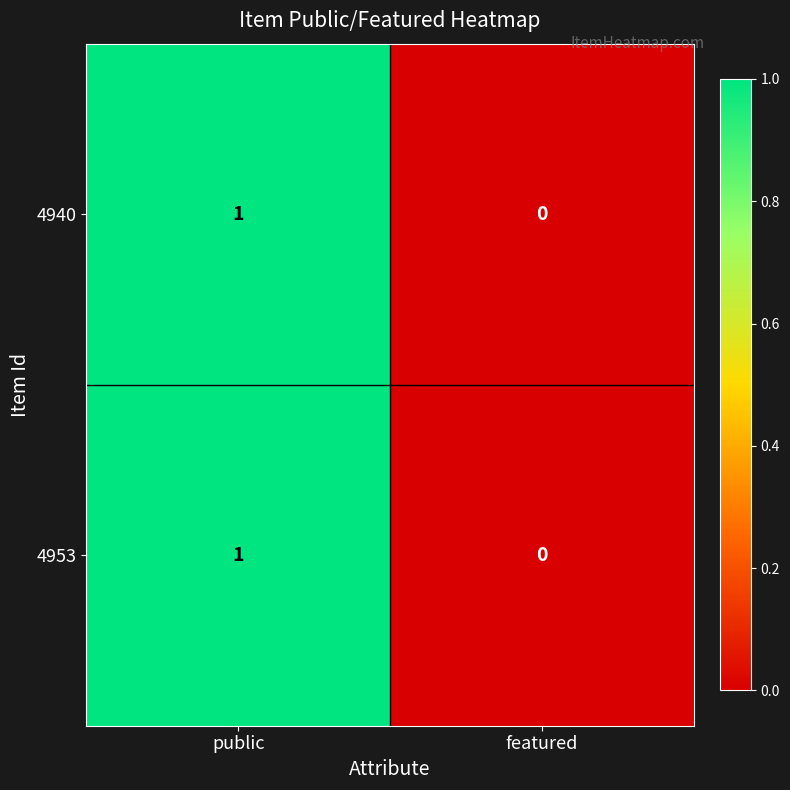

At which category is the sum across all series the highest?

public